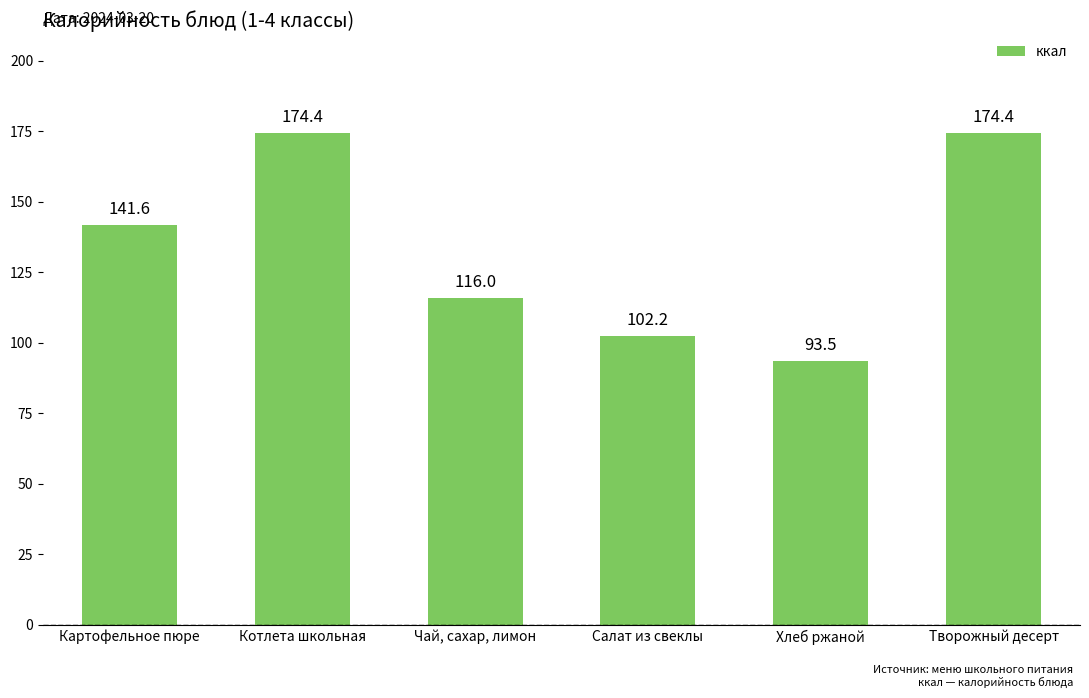

What is the sum of the values at Чай, сахар, лимон and Творожный десерт?

290.4